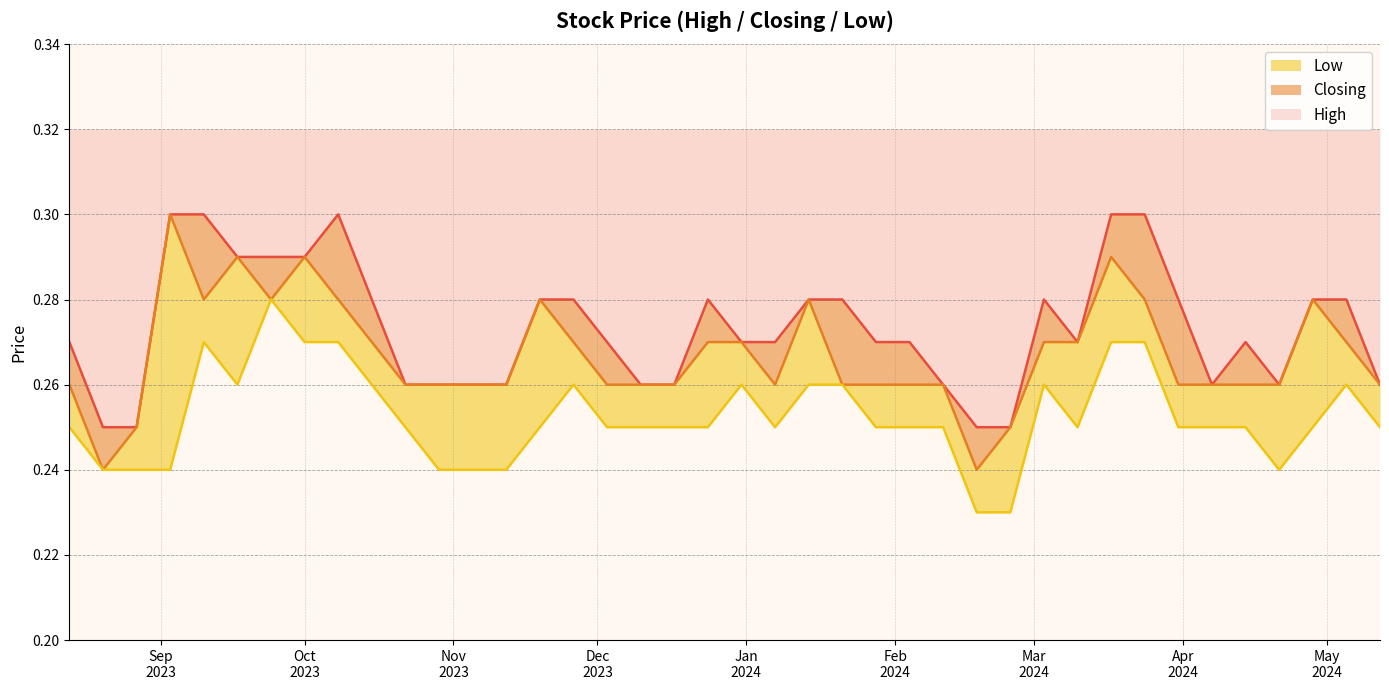

Rank the series at 28/01/2024 from highest to lowest value.

High, Closing, Low